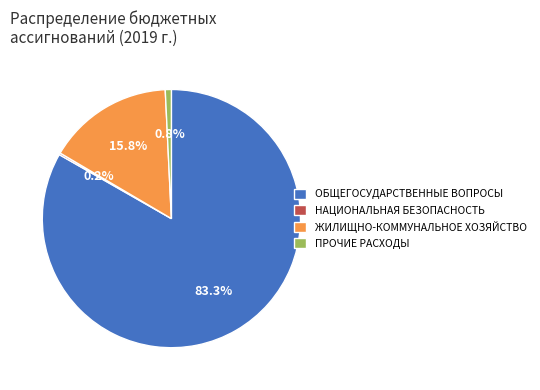

Which slice is the largest?

ОБЩЕГОСУДАРСТВЕННЫЕ ВОПРОСЫ